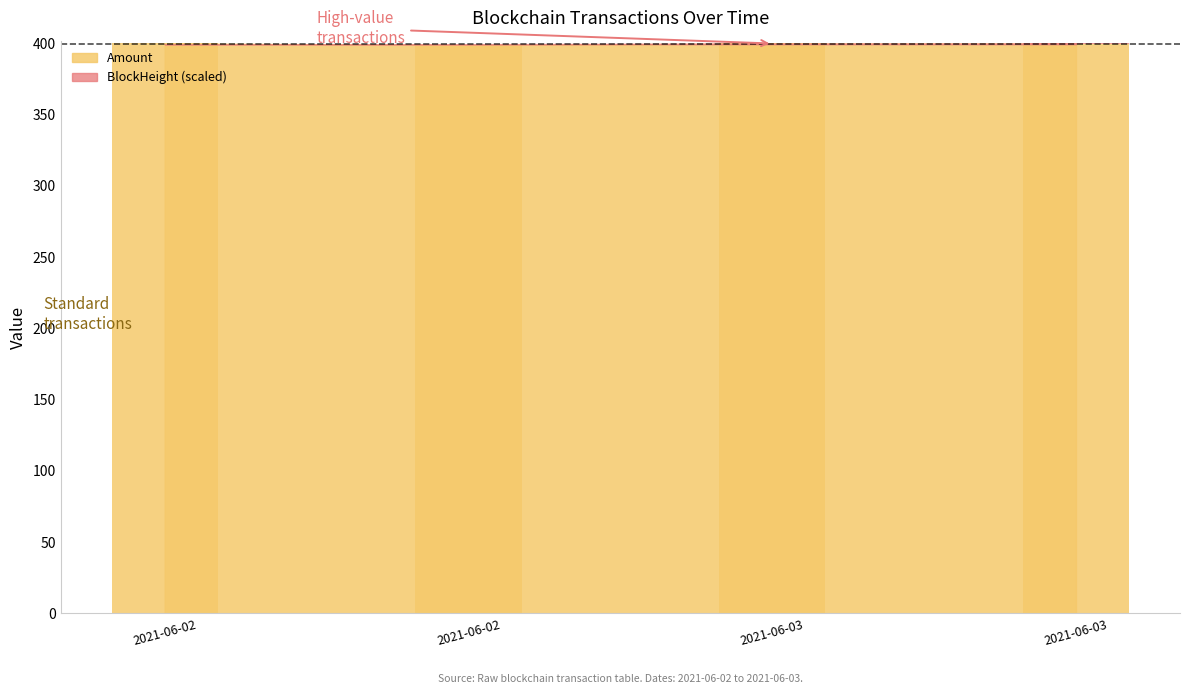

How many positive values does the BlockHeight series have?

2